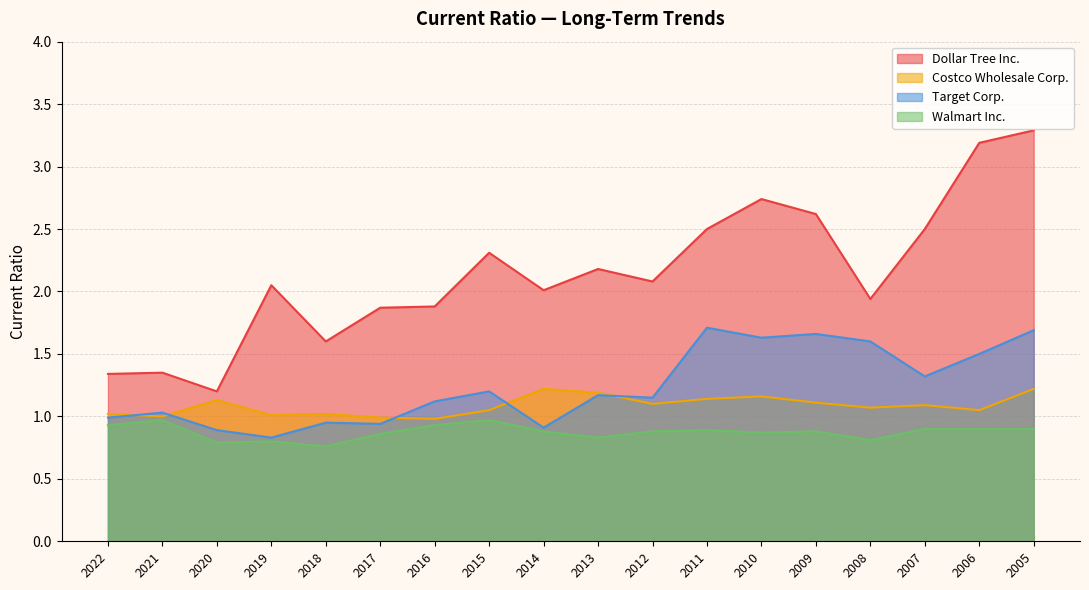

True or false: Costco Wholesale Corp. has a value of 0.7 at 2012.

False